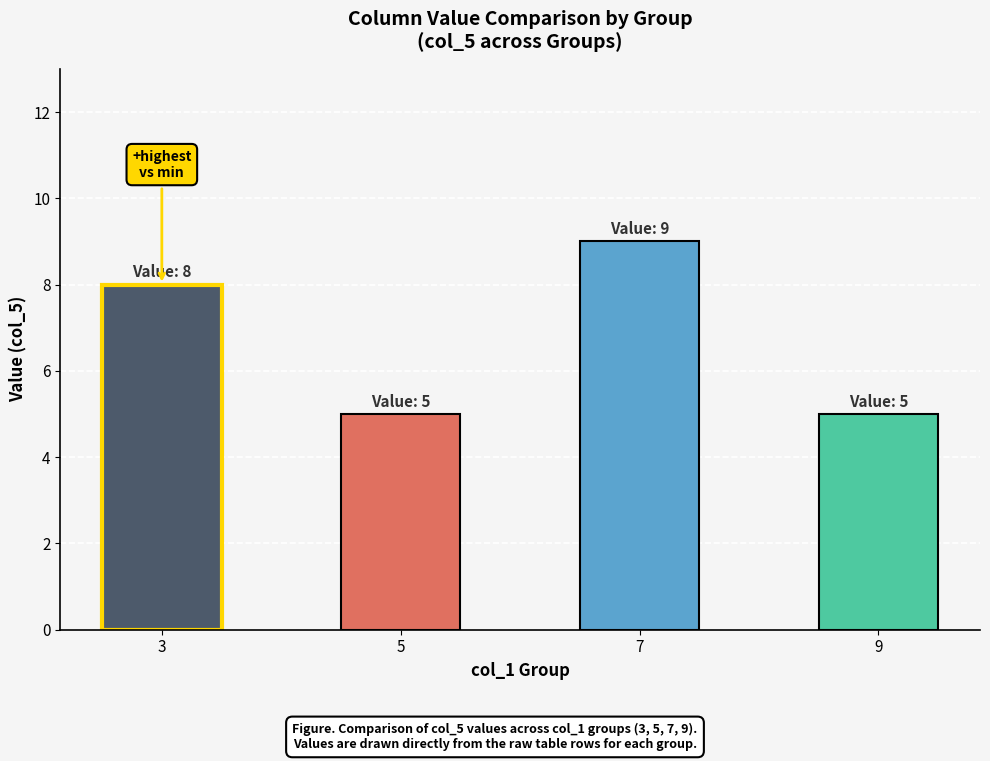

What is the value of the 3rd bar from the left?

9